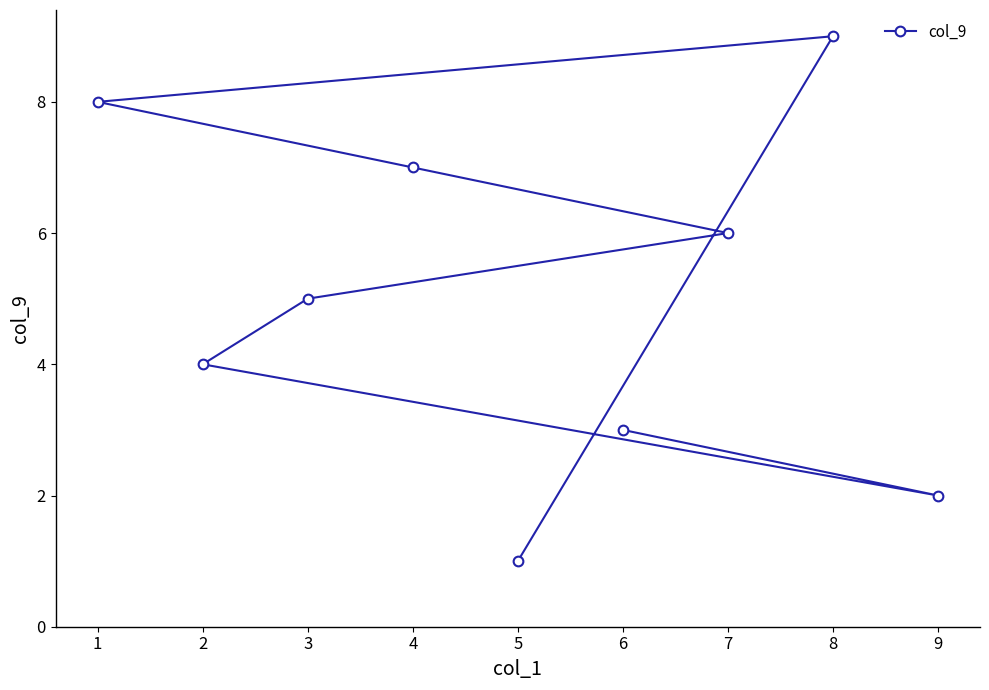

Reading left to right, what are all the values shown in this chart?

1=8	2=4	3=5	4=7	5=1	6=3	7=6	8=9	9=2